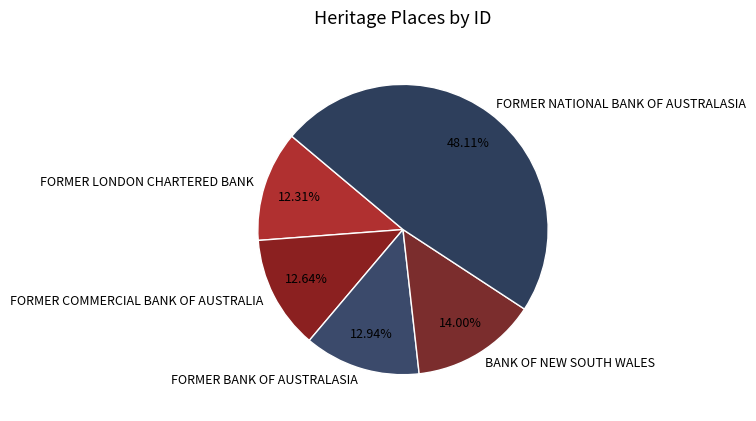

To the nearest percent, what is the difference between the largest and smallest slice percentages?

36%